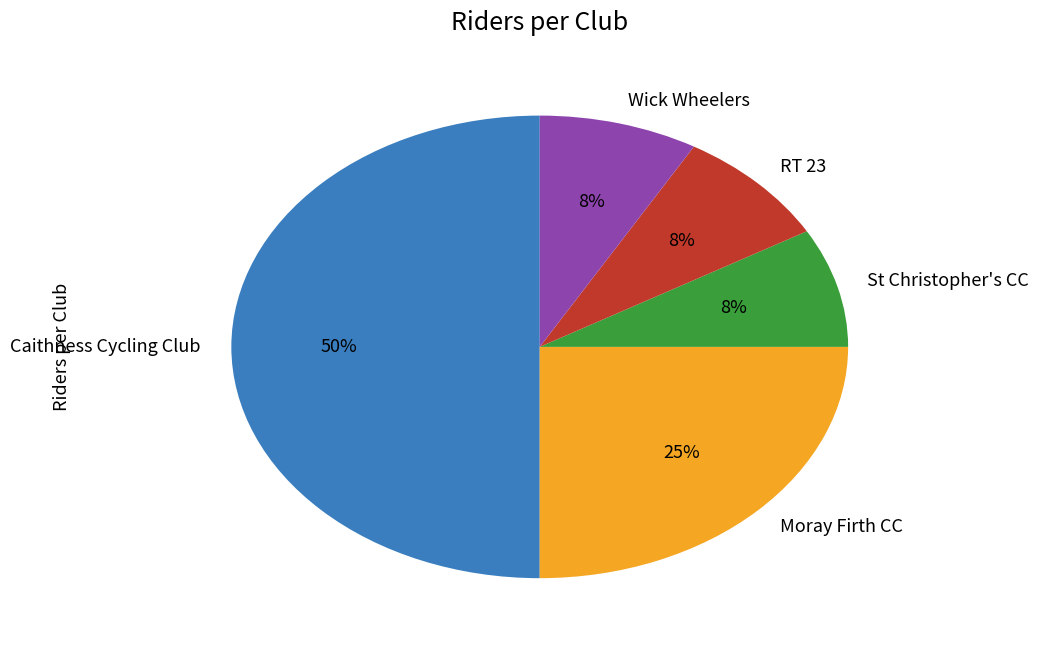

Combined, do Caithness Cycling Club and RT 23 account for over 50%?

Yes